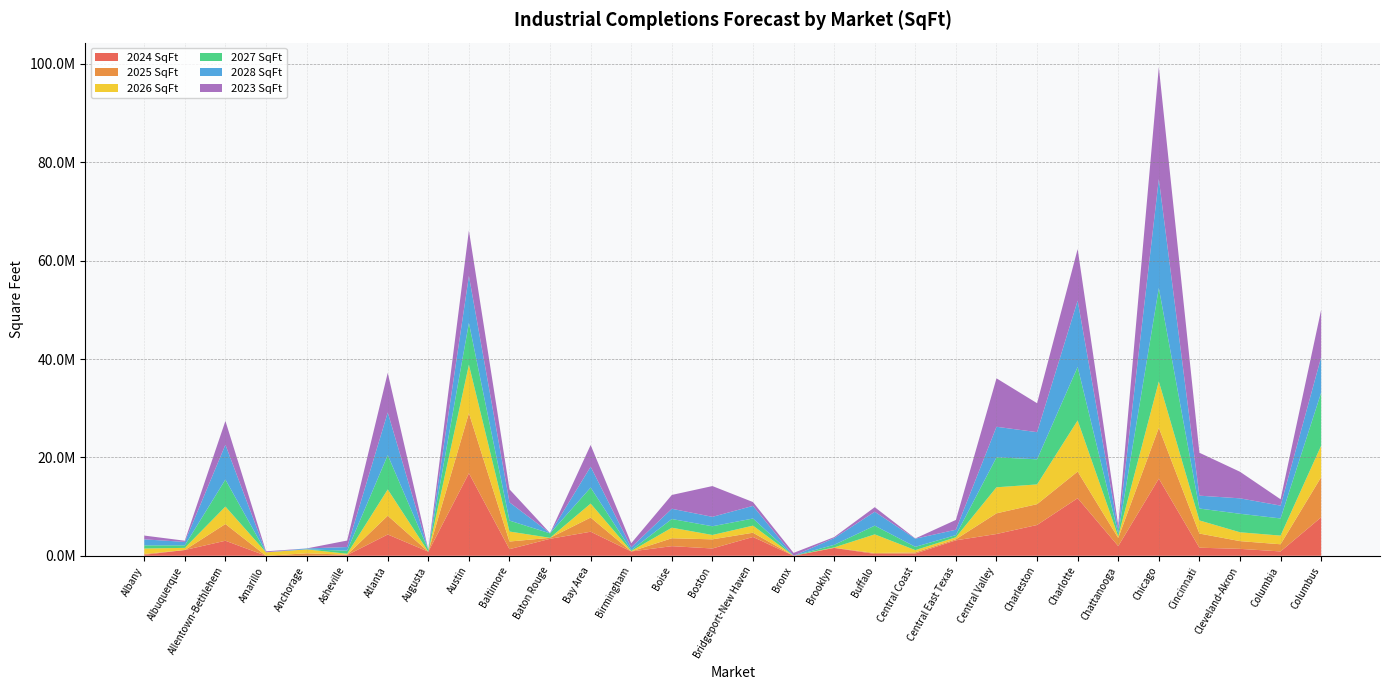

Reading left to right, transcribe all the data shown in this chart.

2024 SqFt: Albany=195010	Albuquerque=1170040	Allentown-Bethlehem=3053957	Amarillo=0	Anchorage=0	Asheville=143192	Atlanta=4326517	Augusta=830800	Austin=16783061	Baltimore=1342208	Baton Rouge=3450000	Bay Area=4889370	Birmingham=875000	Boise=1953392	Boston=1481651	Bridgeport-New Haven=3821893	Bronx=0	Brooklyn=1591000	Buffalo=388740	Central Coast=449248	Central East Texas=3139337	Central Valley=4424085	Charleston=6260610	Charlotte=11704110	Chattanooga=1964178	Chicago=15684529	Cincinnati=1638580	Cleveland-Akron=1403755	Columbia=881260	Columbus=7820378
2025 SqFt: Albany=174750	Albuquerque=0	Allentown-Bethlehem=3401732	Amarillo=0	Anchorage=500000	Asheville=80000	Atlanta=3812252	Augusta=0	Austin=12221713	Baltimore=1552262	Baton Rouge=199861	Bay Area=2878549	Birmingham=9000	Boise=1607583	Boston=1857653	Bridgeport-New Haven=861040	Bronx=0	Brooklyn=41000	Buffalo=172376	Central Coast=244752	Central East Texas=219750	Central Valley=4204869	Charleston=4233740	Charlotte=5416635	Chattanooga=1647828	Chicago=10337470	Cincinnati=2881000	Cleveland-Akron=1574912	Columbia=1457000	Columbus=8167704
2026 SqFt: Albany=1105360	Albuquerque=434884	Allentown-Bethlehem=3546700	Amarillo=700000	Anchorage=798000	Asheville=183192	Atlanta=5345664	Augusta=0	Austin=9841948	Baltimore=2031971	Baton Rouge=0	Bay Area=2843427	Birmingham=78000	Boise=2144490	Boston=884265	Bridgeport-New Haven=1442696	Bronx=0	Brooklyn=63690	Buffalo=3787492	Central Coast=450771	Central East Texas=403450	Central Valley=5296212	Charleston=4010315	Charlotte=10396281	Chattanooga=337500	Chicago=9433570	Cincinnati=2666385	Cleveland-Akron=1796000	Columbia=1760190	Columbus=6405550
2027 SqFt: Albany=641659	Albuquerque=517209	Allentown-Bethlehem=5493346	Amarillo=0	Anchorage=0	Asheville=631640	Atlanta=6984206	Augusta=398000	Austin=8495446	Baltimore=2228476	Baton Rouge=900242	Bay Area=3259738	Birmingham=177000	Boise=1765991	Boston=1776560	Bridgeport-New Haven=1449200	Bronx=0	Brooklyn=525000	Buffalo=1772889	Central Coast=674610	Central East Texas=437545	Central Valley=6086117	Charleston=5108473	Charlotte=10874062	Chattanooga=560000	Chicago=18990450	Cincinnati=2416560	Cleveland-Akron=3765196	Columbia=3491008	Columbus=10780442
2028 SqFt: Albany=1222000	Albuquerque=693500	Allentown-Bethlehem=7080431	Amarillo=0	Anchorage=190000	Asheville=737592	Atlanta=8674646	Augusta=0	Austin=9562766	Baltimore=3710355	Baton Rouge=55200	Bay Area=4238817	Birmingham=570600	Boise=2085872	Boston=1913902	Bridgeport-New Haven=2569401	Bronx=0	Brooklyn=1360000	Buffalo=2825515	Central Coast=1653953	Central East Texas=1098000	Central Valley=6218007	Charleston=5521220	Charlotte=13495880	Chattanooga=800000	Chicago=22167378	Cincinnati=2618484	Cleveland-Akron=3138584	Columbia=2610380	Columbus=7219484
2023 SqFt: Albany=770055	Albuquerque=242612	Allentown-Bethlehem=4842443	Amarillo=200000	Anchorage=0	Asheville=1319600	Atlanta=8058383	Augusta=0	Austin=9243027	Baltimore=2641802	Baton Rouge=0	Bay Area=4414203	Birmingham=834883	Boise=2809112	Boston=6259776	Bridgeport-New Haven=777246	Bronx=585386	Brooklyn=214000	Buffalo=934200	Central Coast=51980	Central East Texas=1993389	Central Valley=9851824	Charleston=5884932	Charlotte=10481323	Chattanooga=851974	Chicago=22762448	Cincinnati=8729035	Cleveland-Akron=5403383	Columbia=1287372	Columbus=9607798